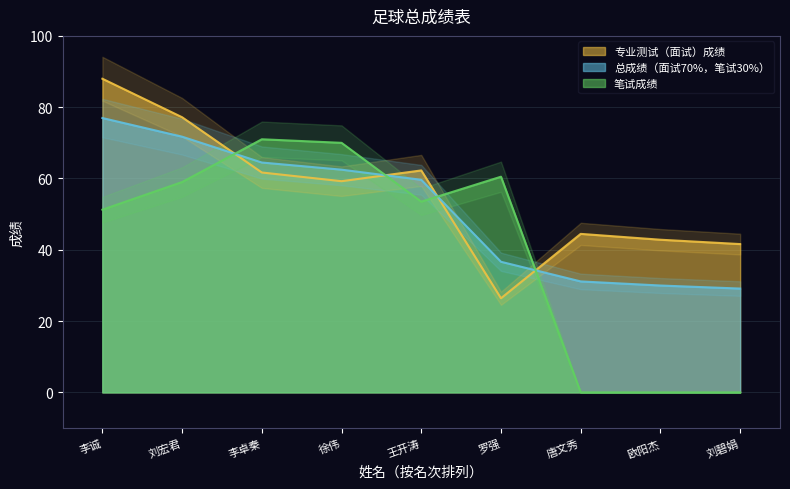

What is the sum of all 专业测试（面试）成绩 values?

503.6